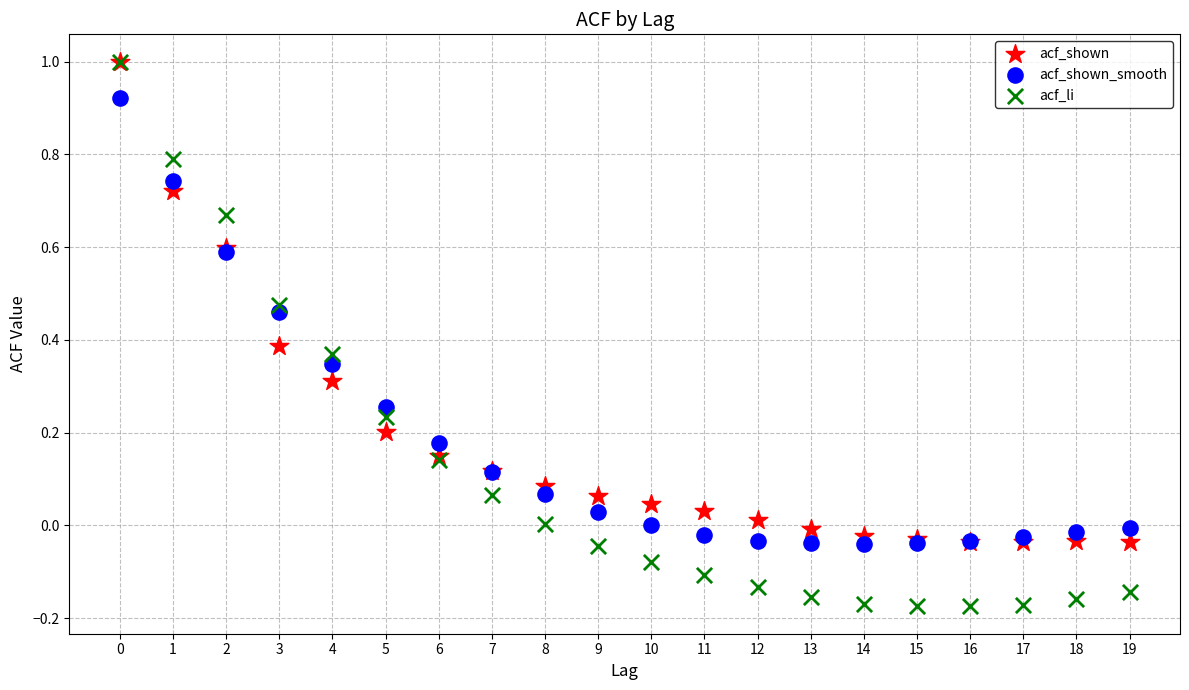

Which series has the largest Y range (max minus min)?

acf_li